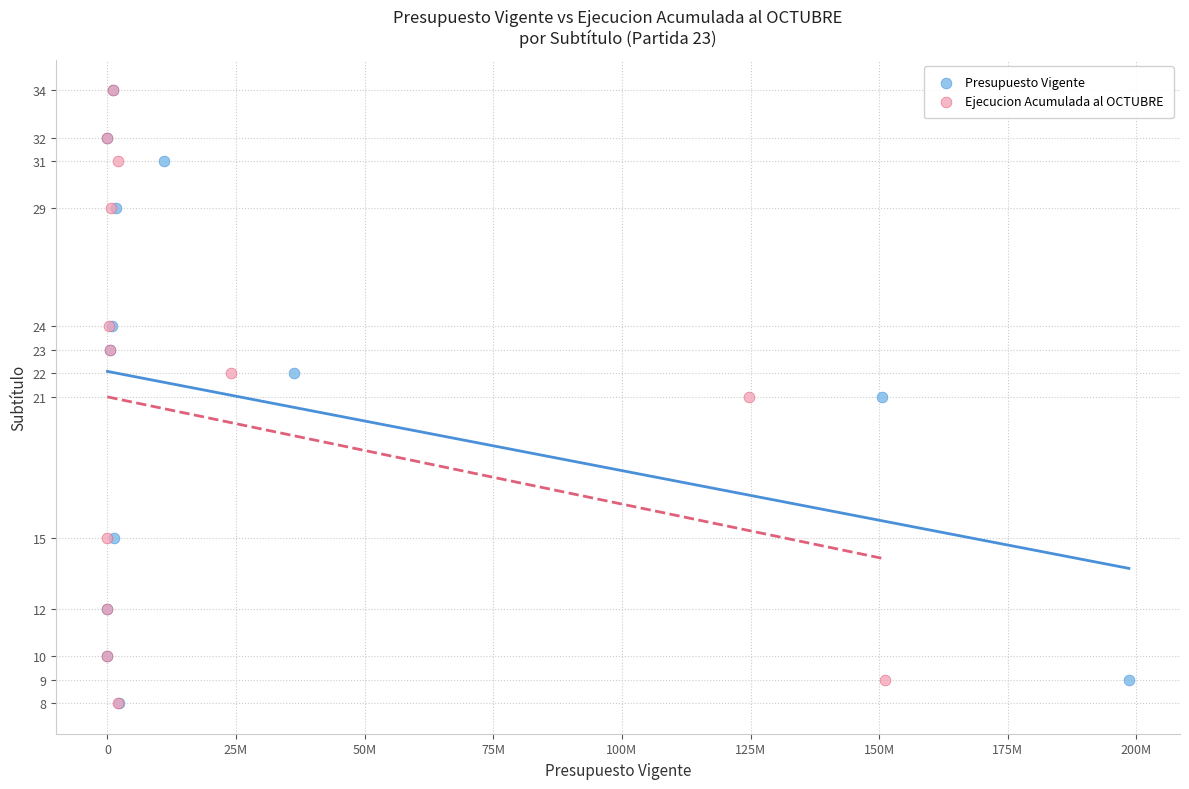

What are all the series names shown in the legend?

Presupuesto Vigente, Ejecucion Acumulada al OCTUBRE